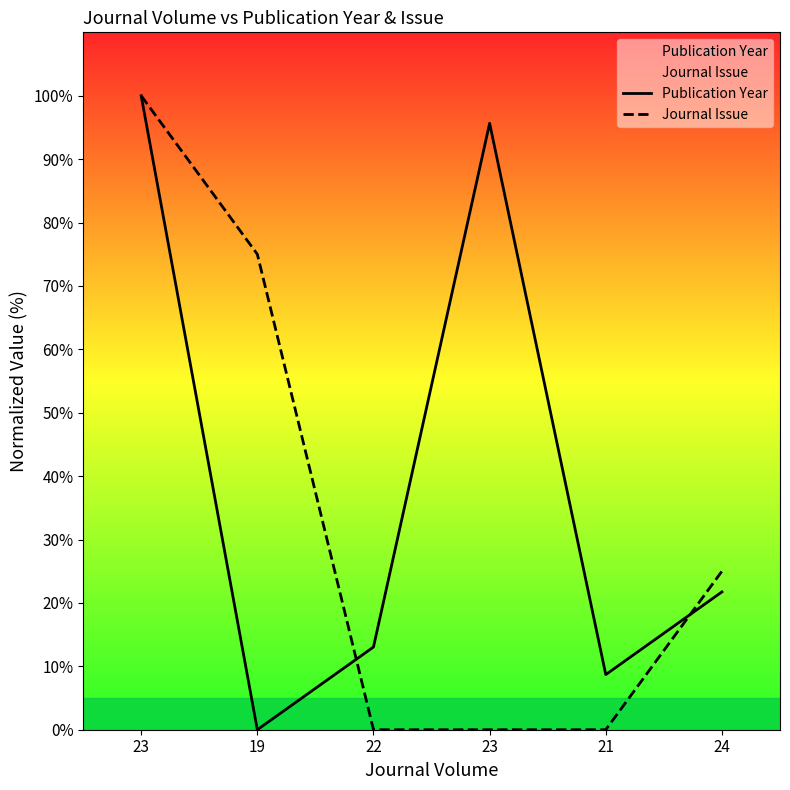

Reading left to right, what are all the values shown in this chart?

Publication Year: 23=100.0	19=0.0	22=13.0	23=95.7	21=8.7	24=21.7
Journal Issue: 23=100.0	19=75.0	22=0.0	23=0.0	21=0.0	24=25.0